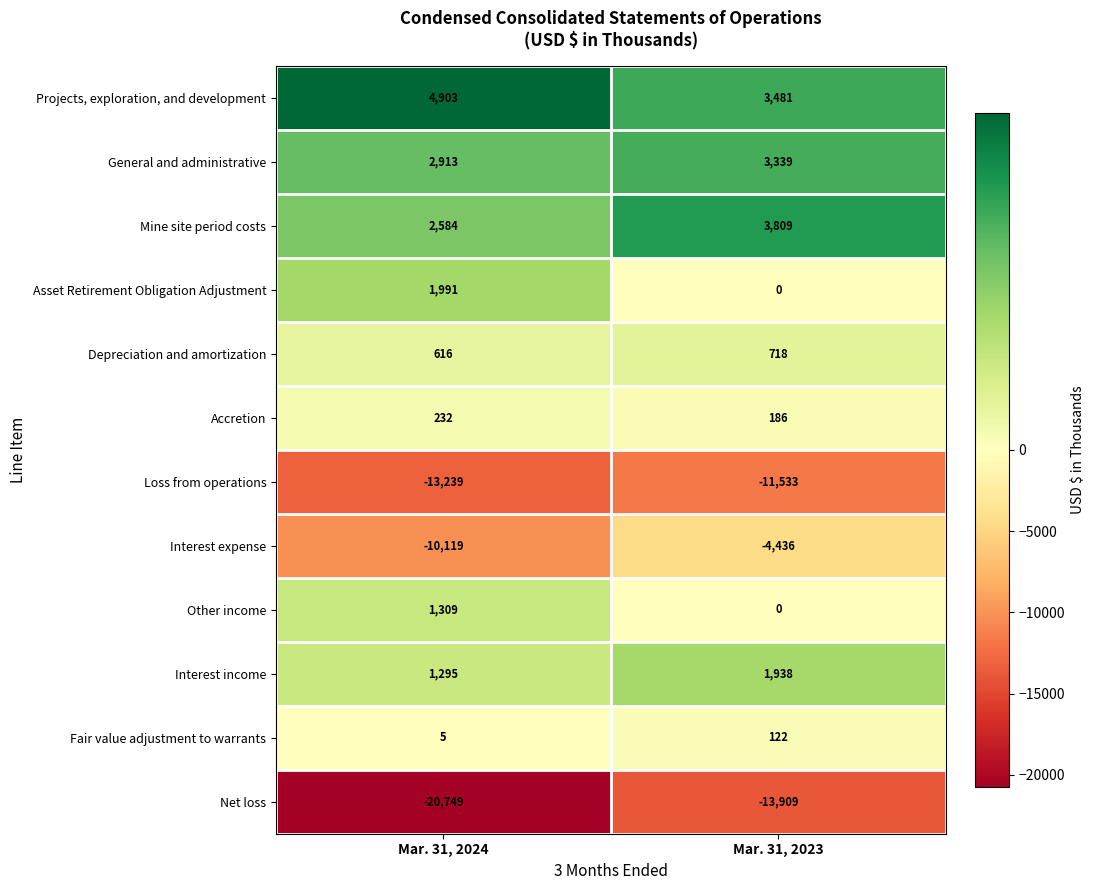

What is the difference between the Accretion values at Mar. 31, 2023 and Mar. 31, 2024?

46